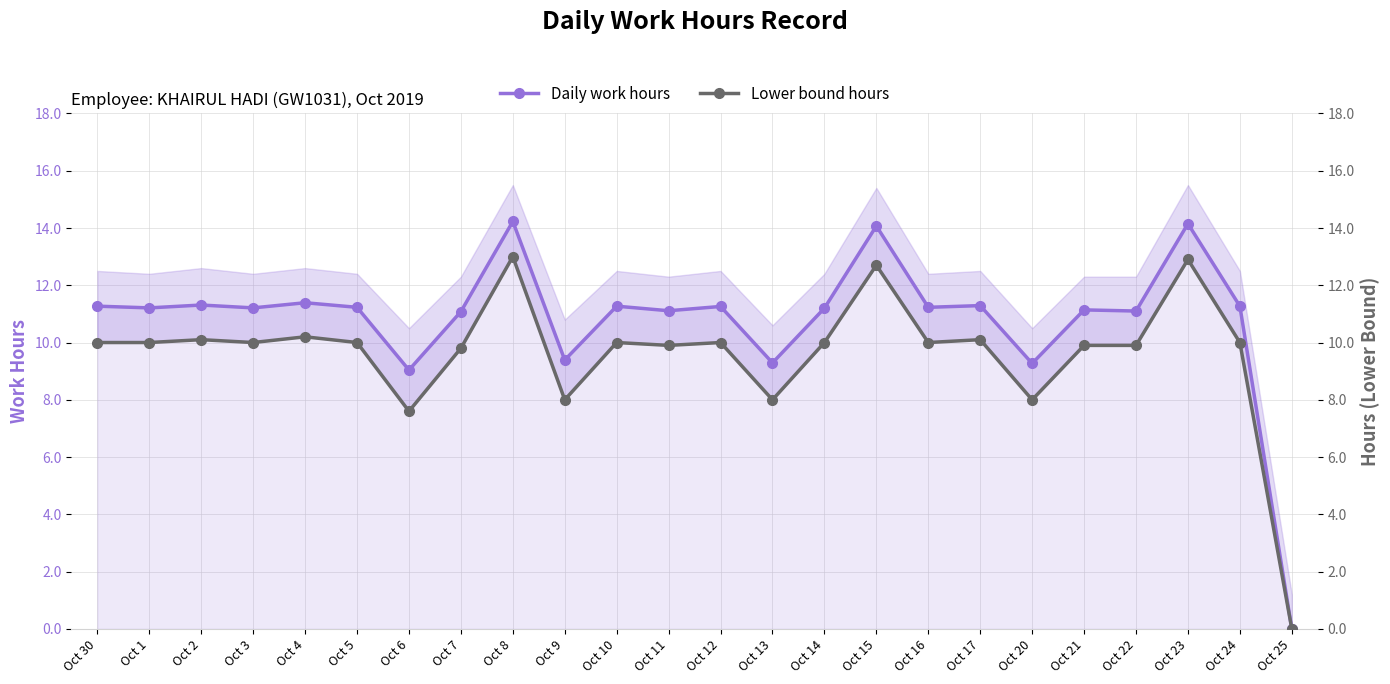

List the series in order of their overall mean, lowest first.

Lower bound hours, Daily work hours